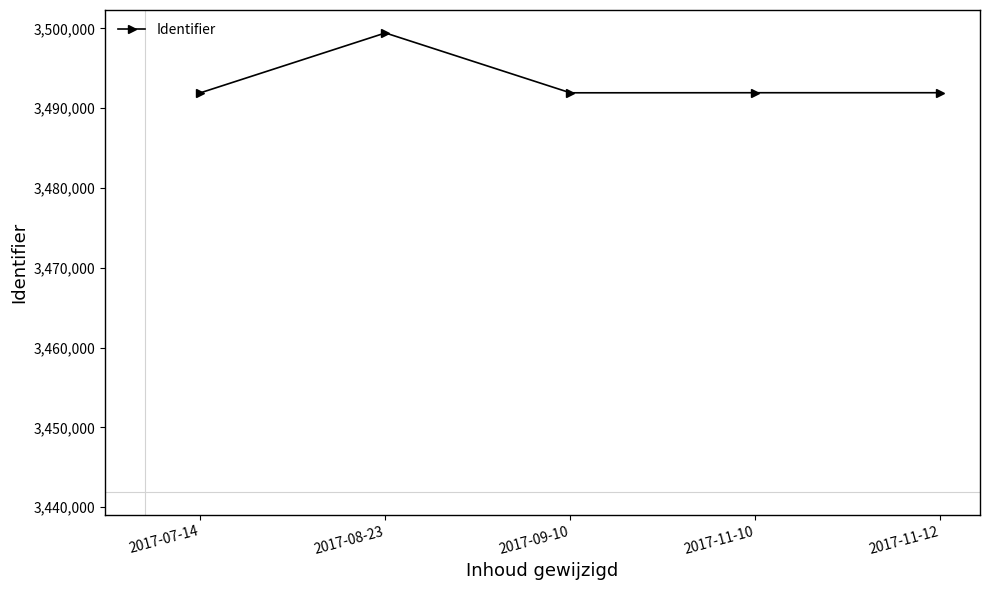

How many interior local valleys (lower than both neighbors) does the data have?

1